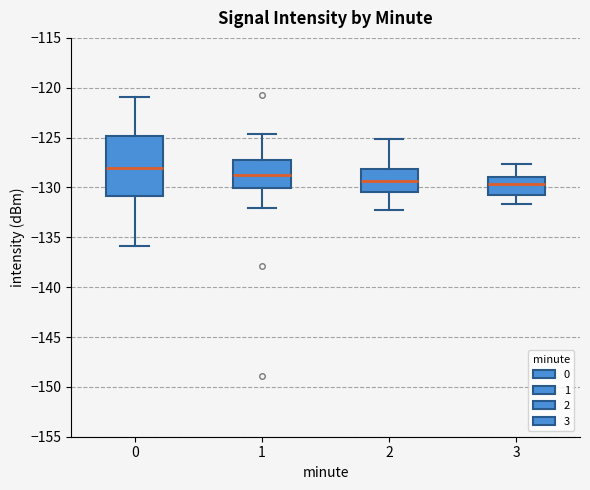

Where does the lower whisker of the box at x = 2 end on the y-axis? The values are not printed on the chart, so give them approximately, as read against the axis.

-132.5